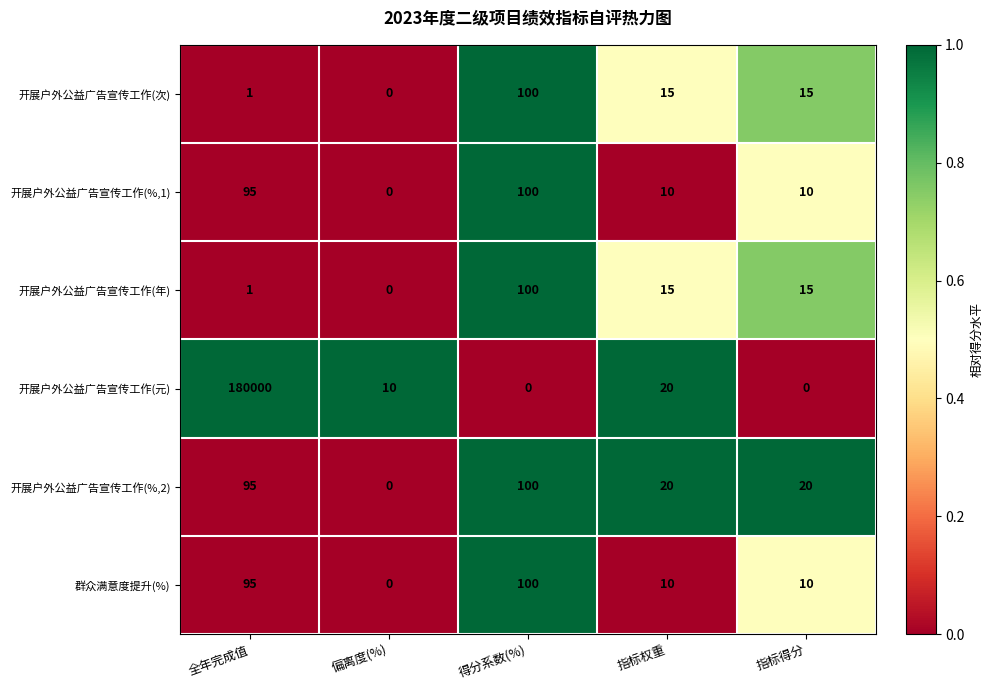

At which label does 开展户外公益广告宣传工作(次) reach its minimum?

偏离度(%)